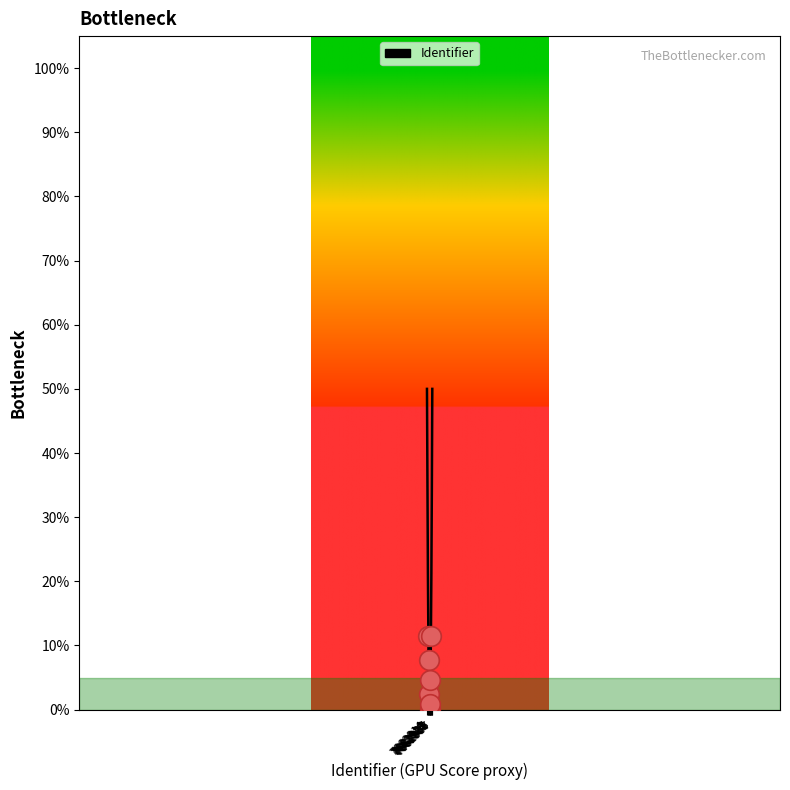

Between 7662923 and 7662925, which is larger?

7662923